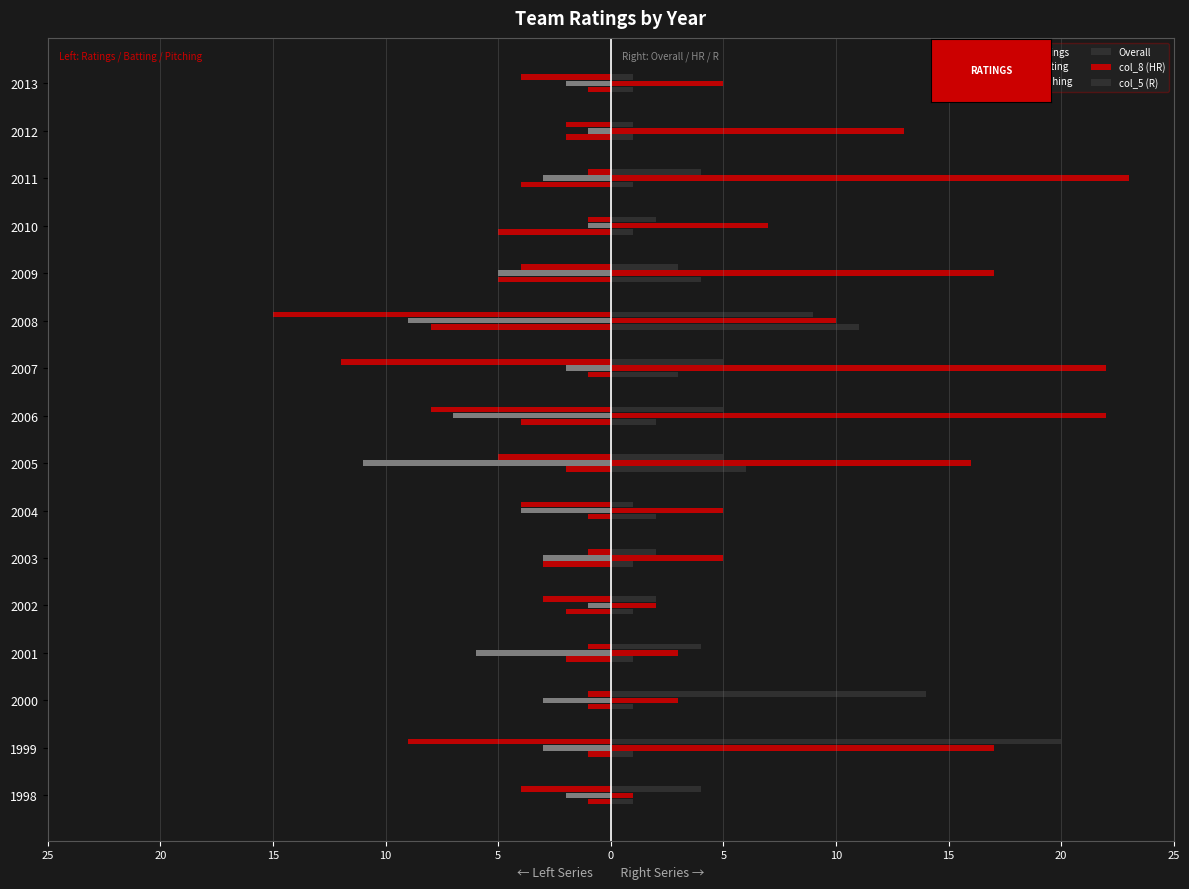

What is the value of the Batting bar at the 4th from the left?

-6